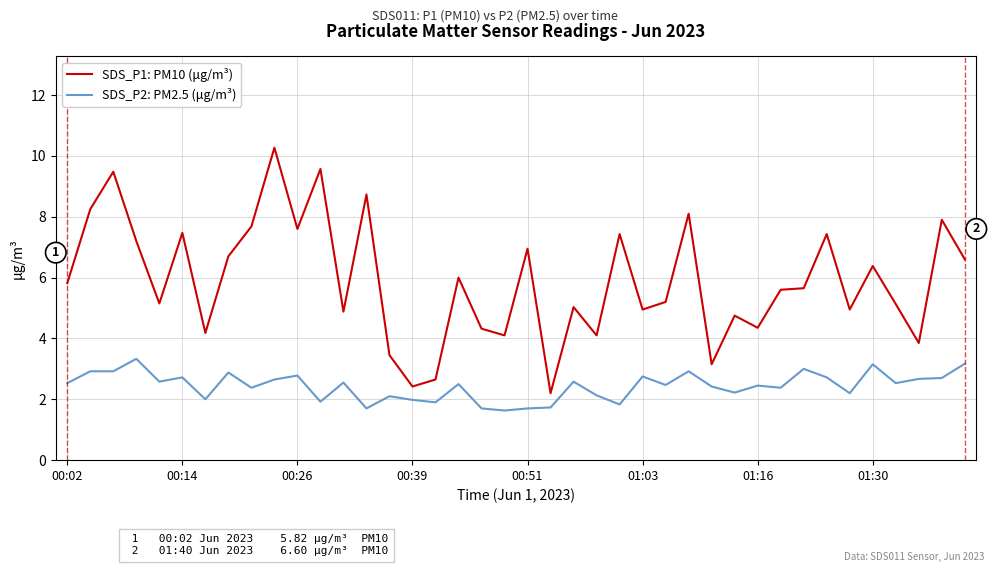

Is this an area chart (filled region under the line)?

No